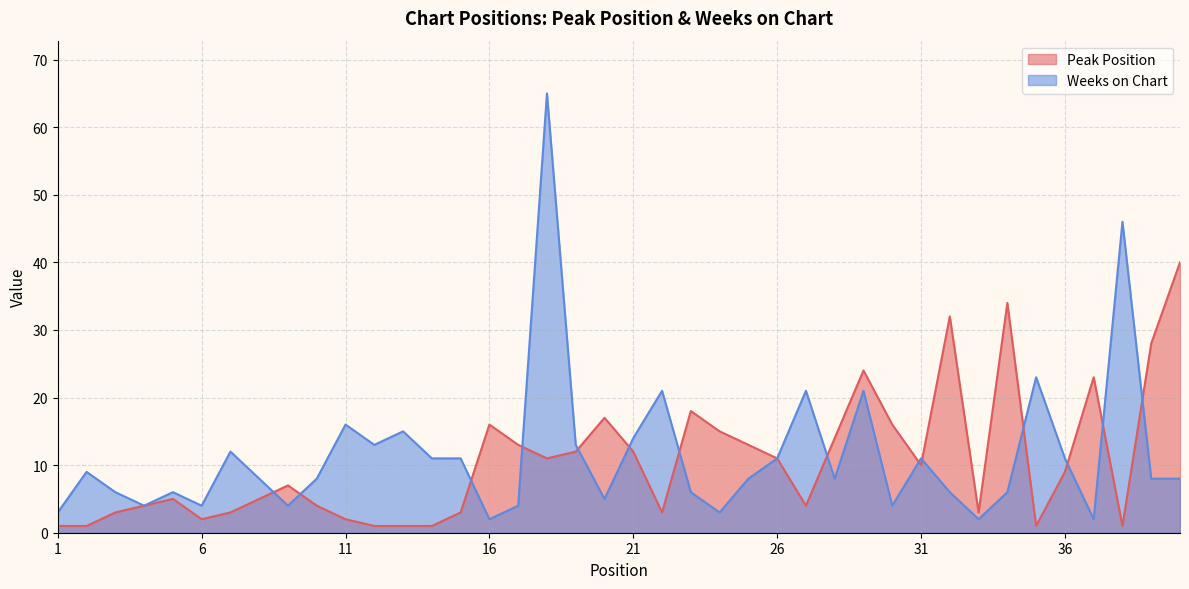

Between 21 and 26, which series saw the biggest shift?

Weeks on Chart